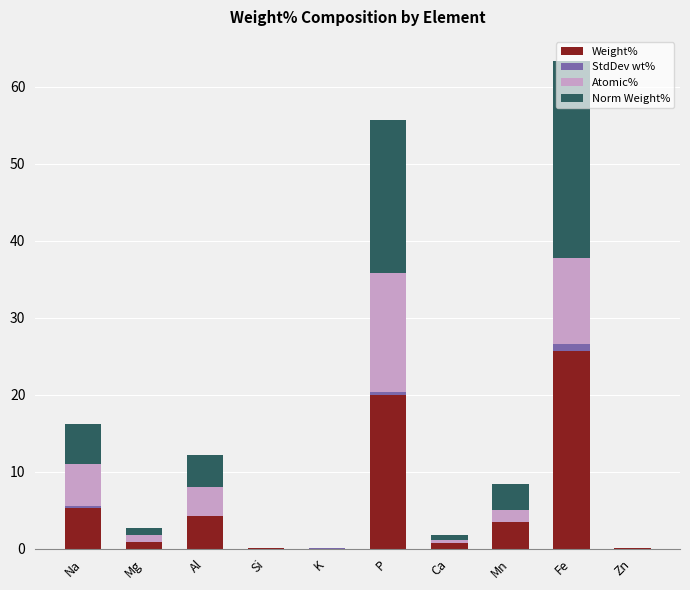

What are all the series names shown in the legend?

Weight%, StdDev wt%, Atomic%, Norm Weight%